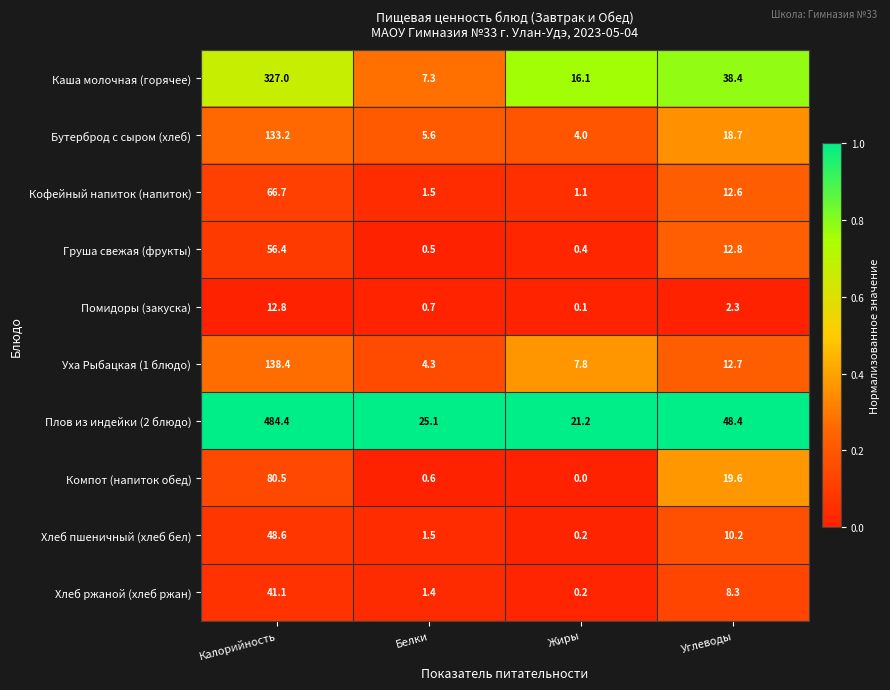

What is the difference between the highest and lowest values at Углеводы?

46.1